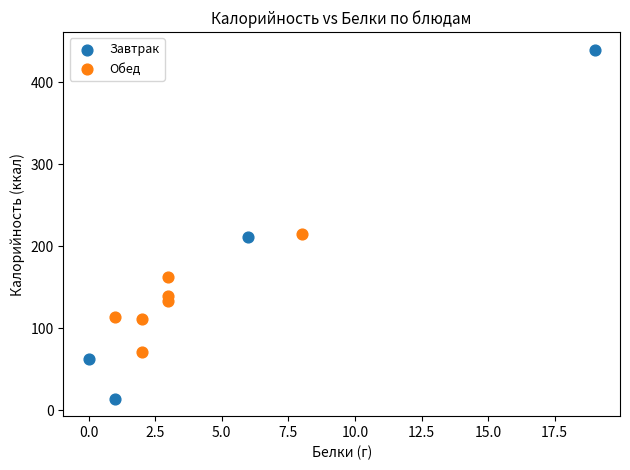

Which series contains the highest Y value?

Завтрак